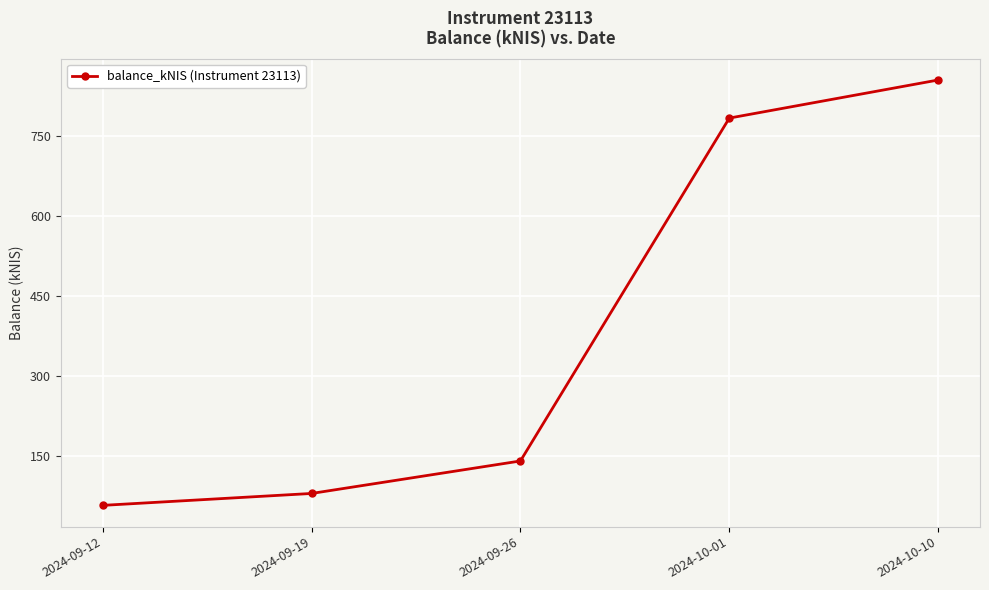

How many lines are shown in the chart?

1